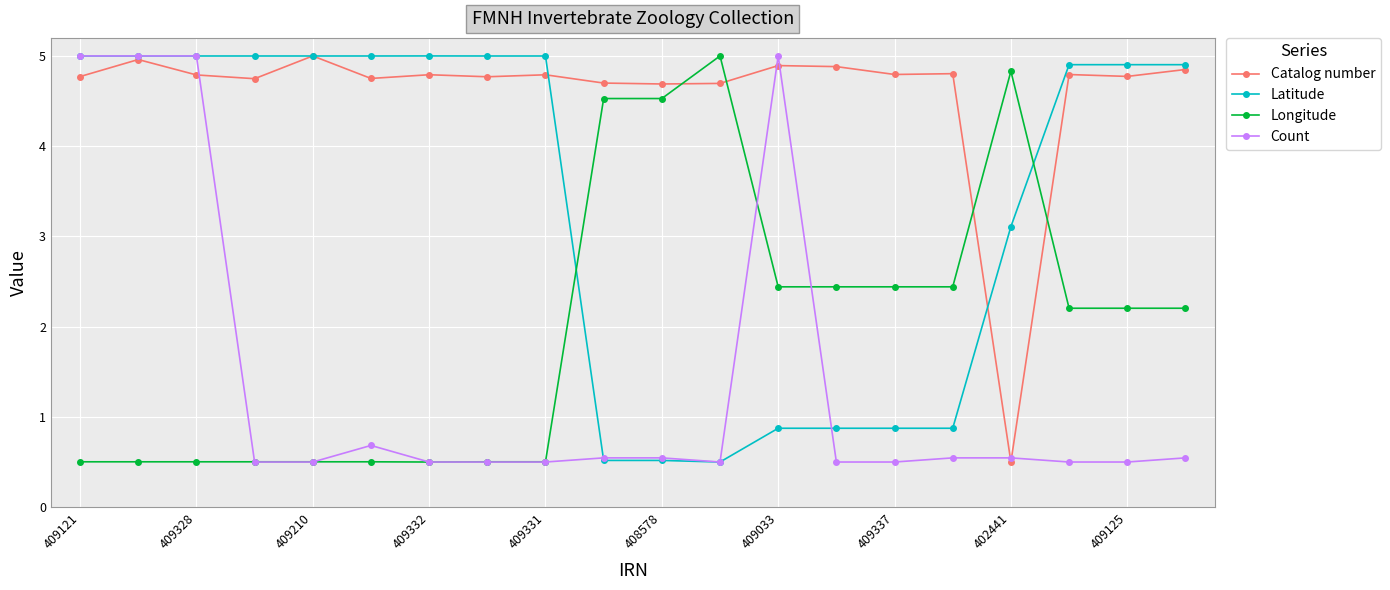

What is the value of the Catalog number point at the 1st from the left?

4.8